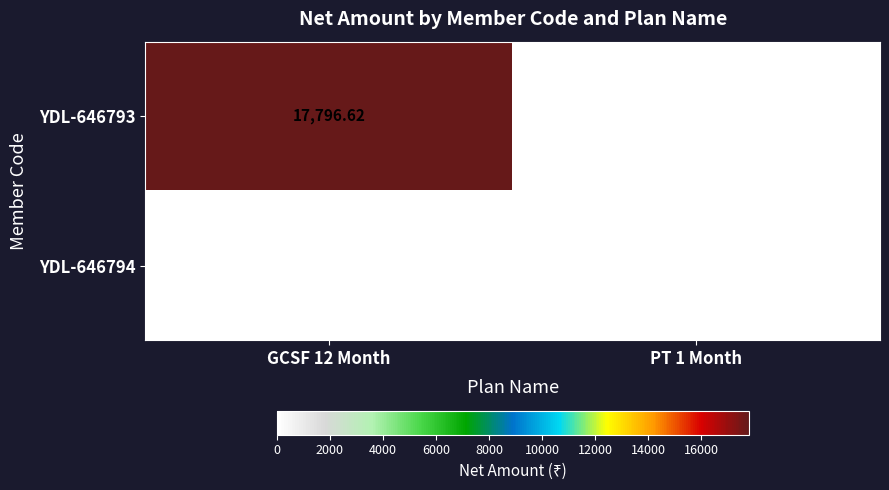

Is the value of YDL-646794 at PT 1 Month greater than the value of YDL-646793 at GCSF 12 Month?

No